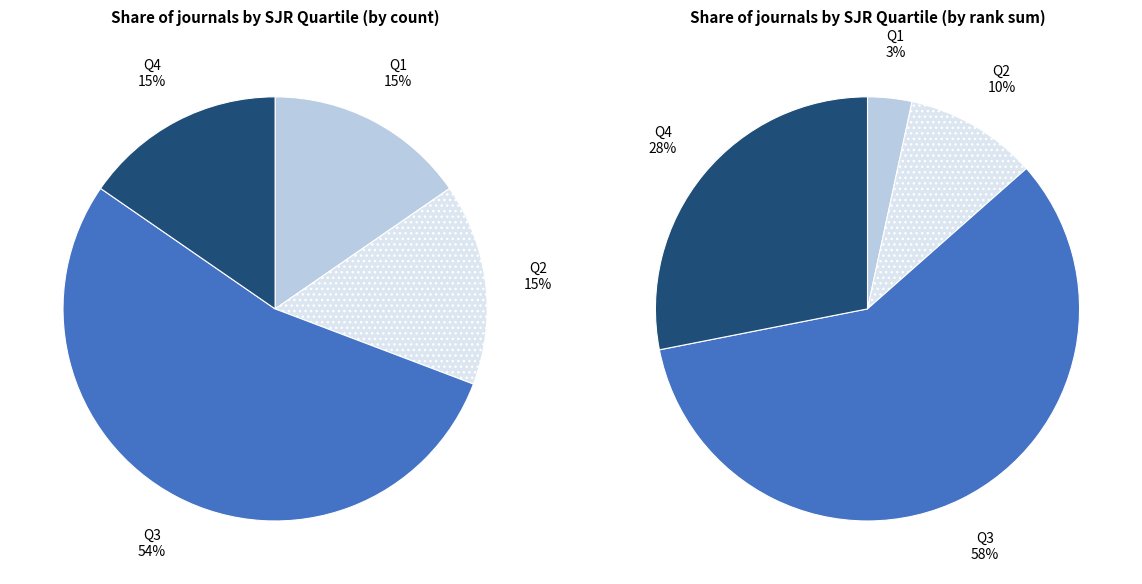

What is the smallest slice in the pie chart?

Q1